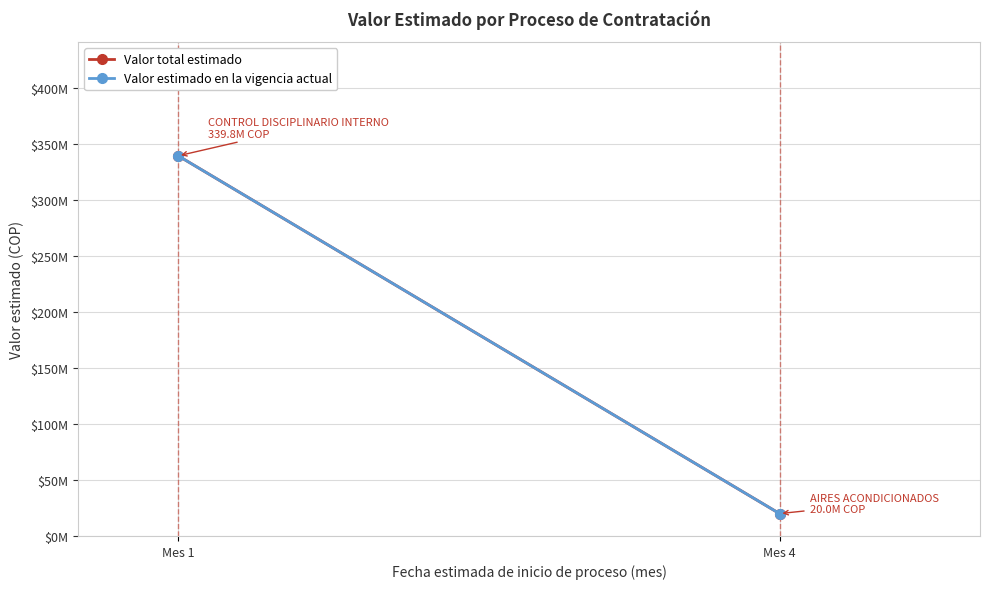

Is this an area chart (filled region under the line)?

No